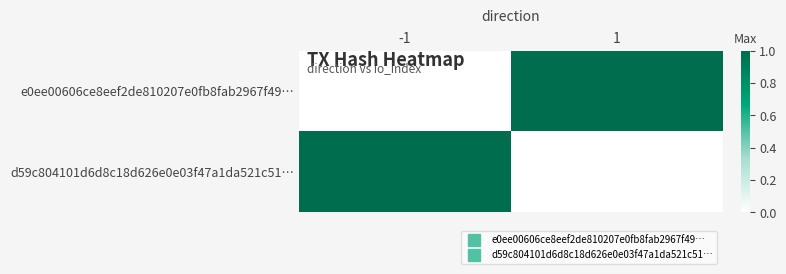

Between -1 and 1, which series saw the biggest shift?

e0ee00606ce8eef2de810207e0fb8fab2967f49…